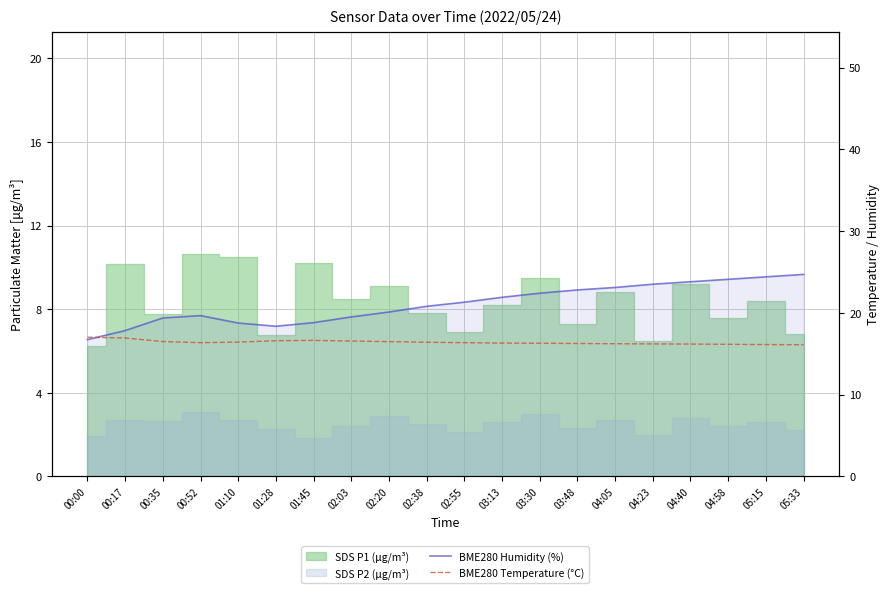

True or false: BME280 Humidity (%) and BME280 Temperature (°C) intersect in this chart.

True